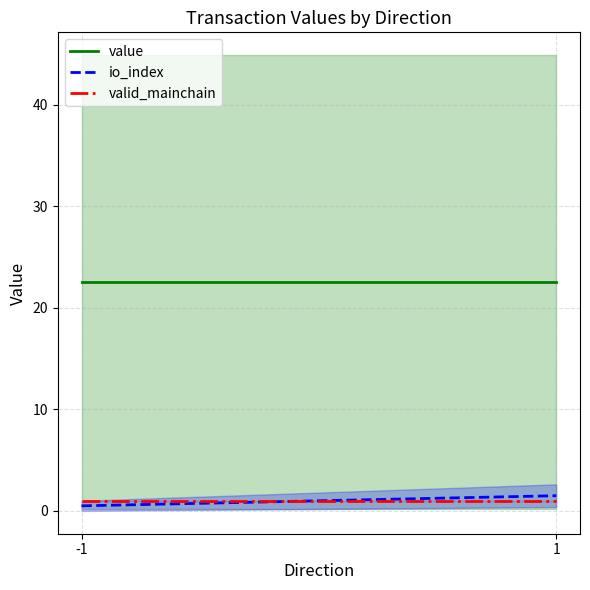

Which series has the largest total across all categories?

value